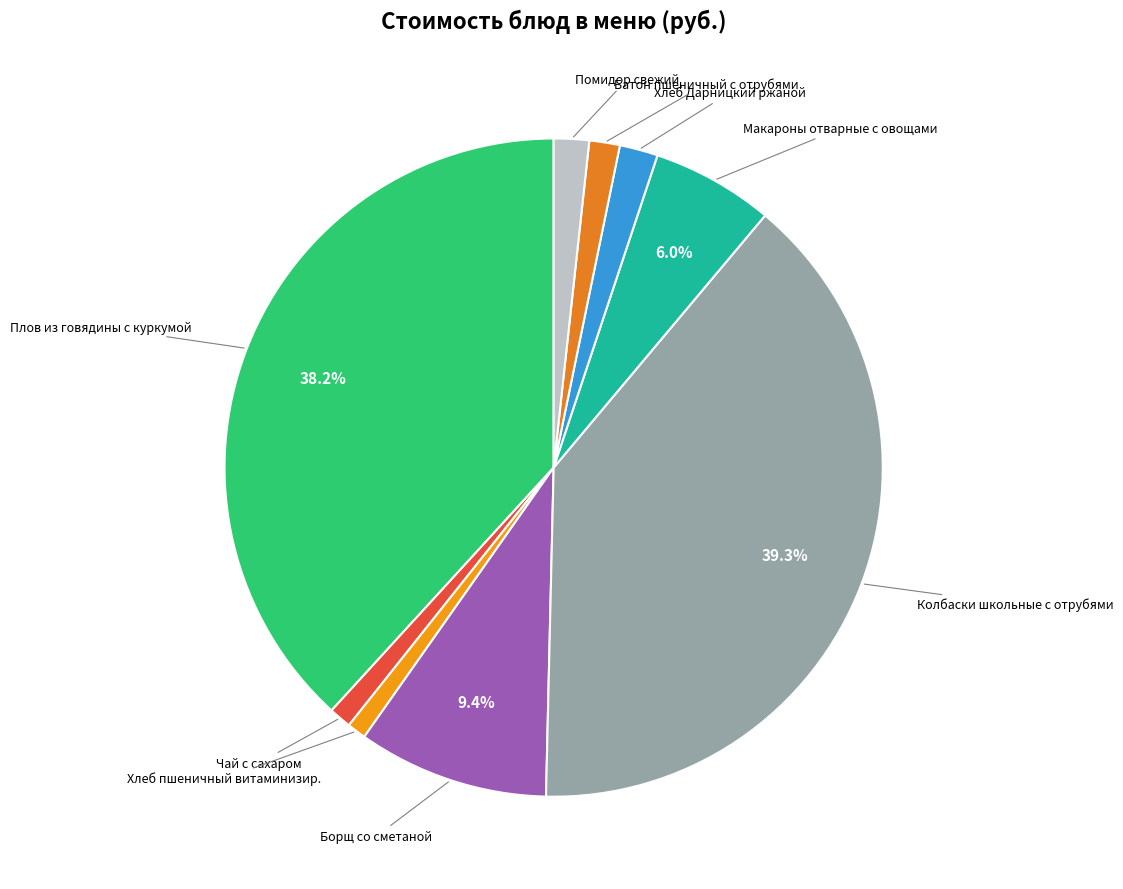

Count the number of slices in the pie.

9